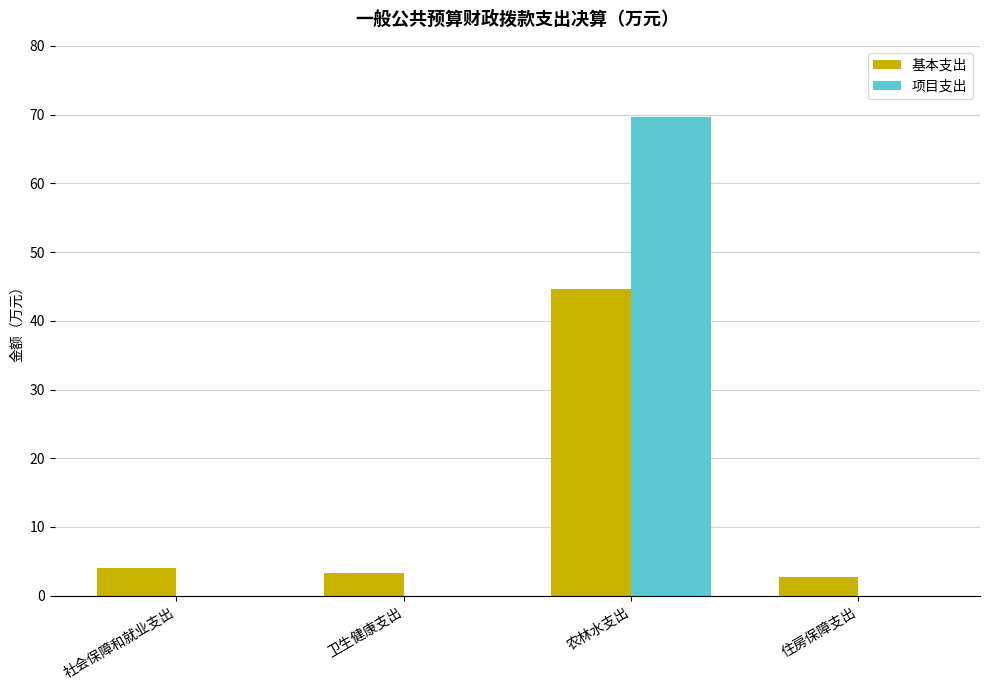

At which label does 基本支出 first exceed 4?

社会保障和就业支出